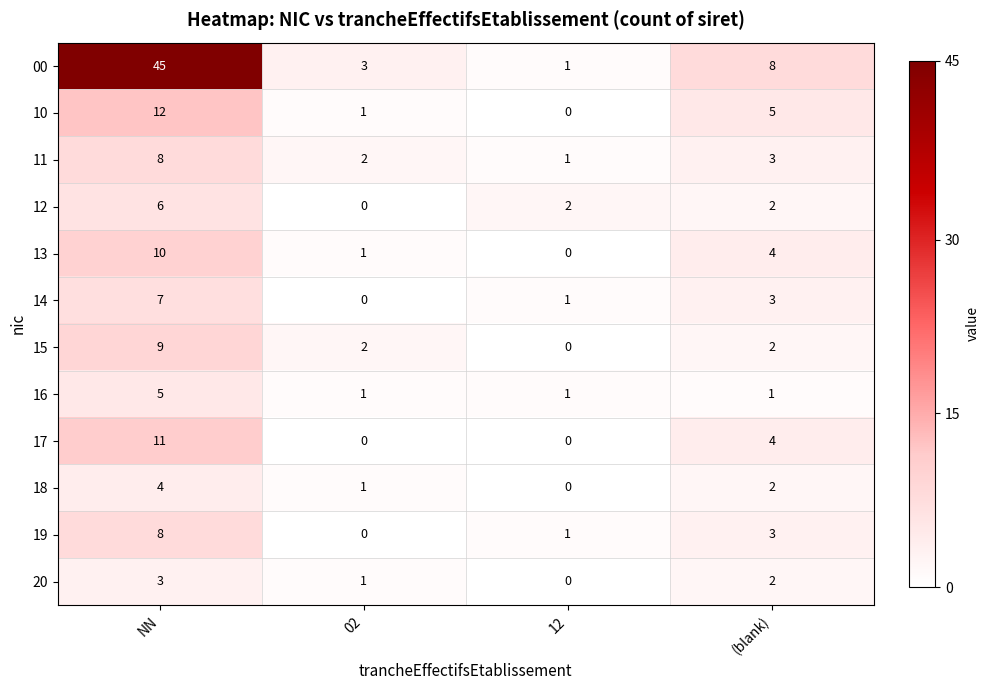

What is the difference between the highest and lowest values at NN?

42